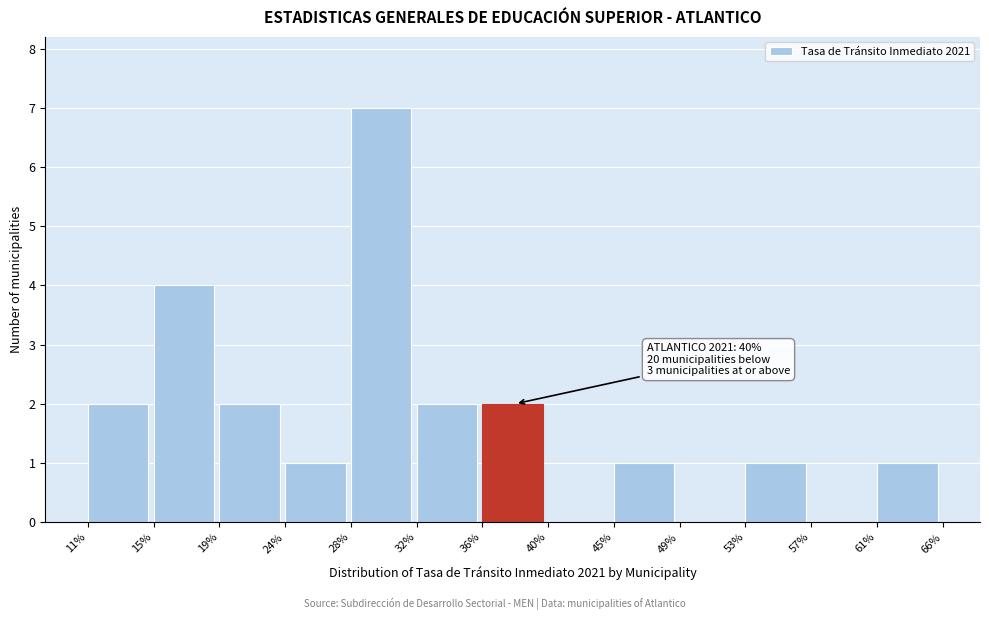

Reading right to left, list all the values displayed in this chart.

61%=1	57%=0	53%=1	49%=0	45%=1	40%=0	36%=2	32%=2	28%=7	24%=1	19%=2	15%=4	11%=2